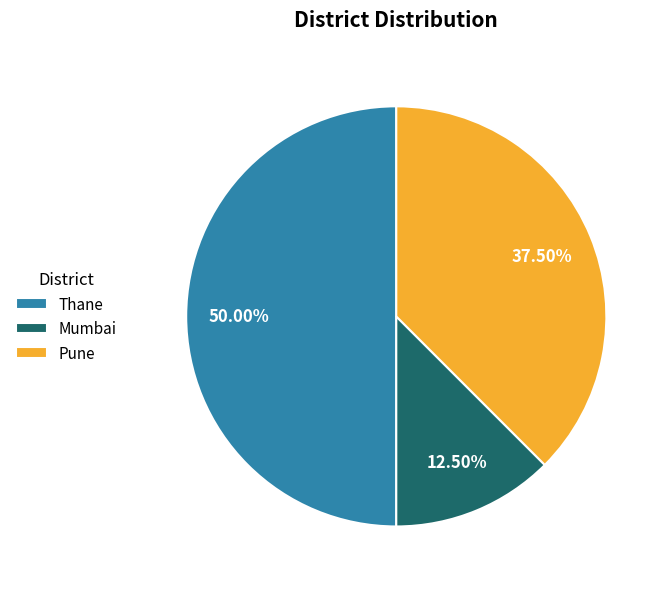

To the nearest percent, what portion does Thane represent?

50%